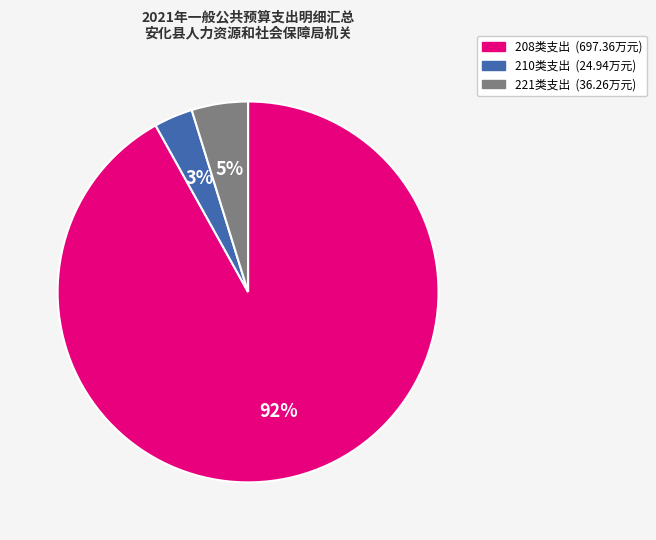

To the nearest percent, what is the difference between the largest and smallest slice percentages?

89%